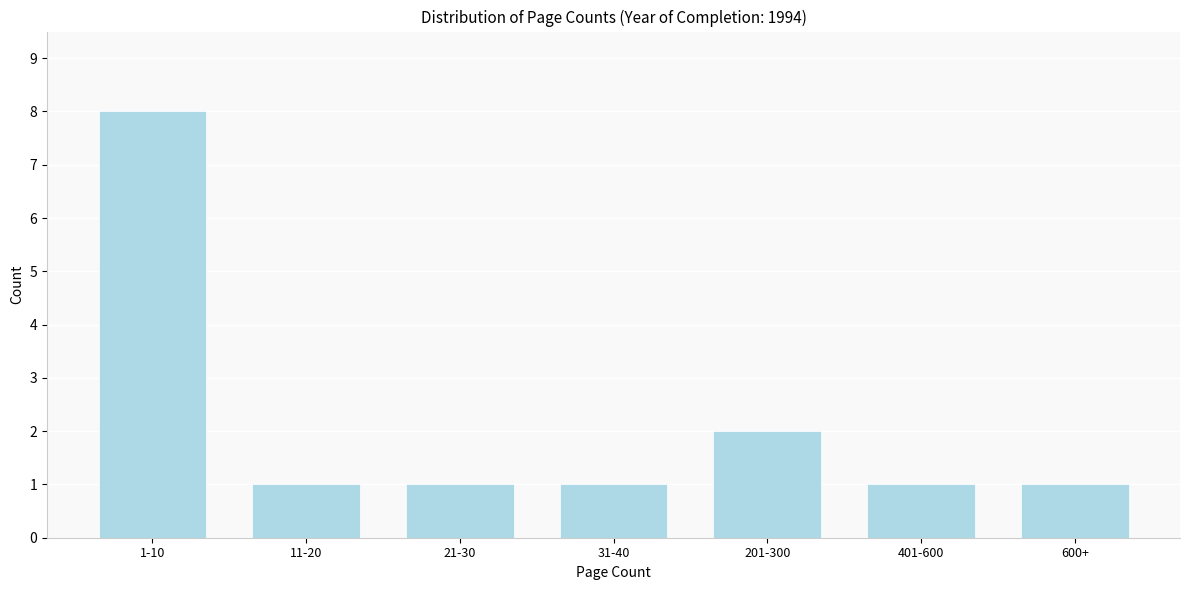

Reading left to right, extract all data points from this chart.

8	1	1	1	2	1	1